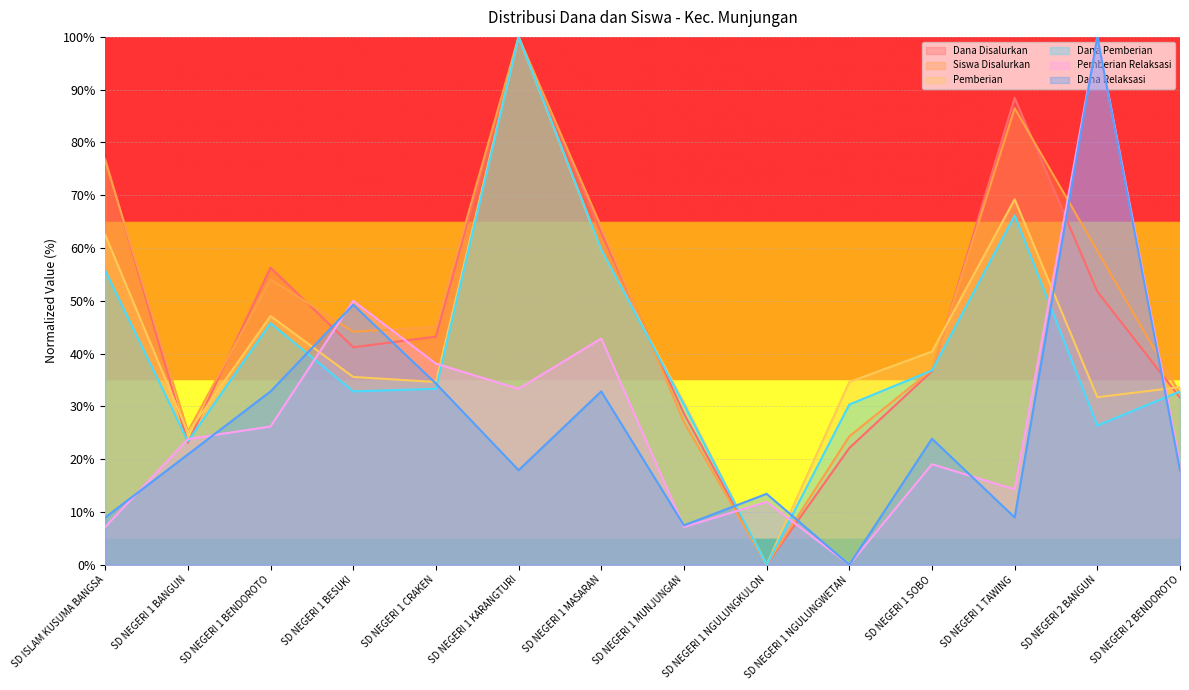

Where is Dana Pemberian nearest to the value 50?

SD NEGERI 1 BENDOROTO